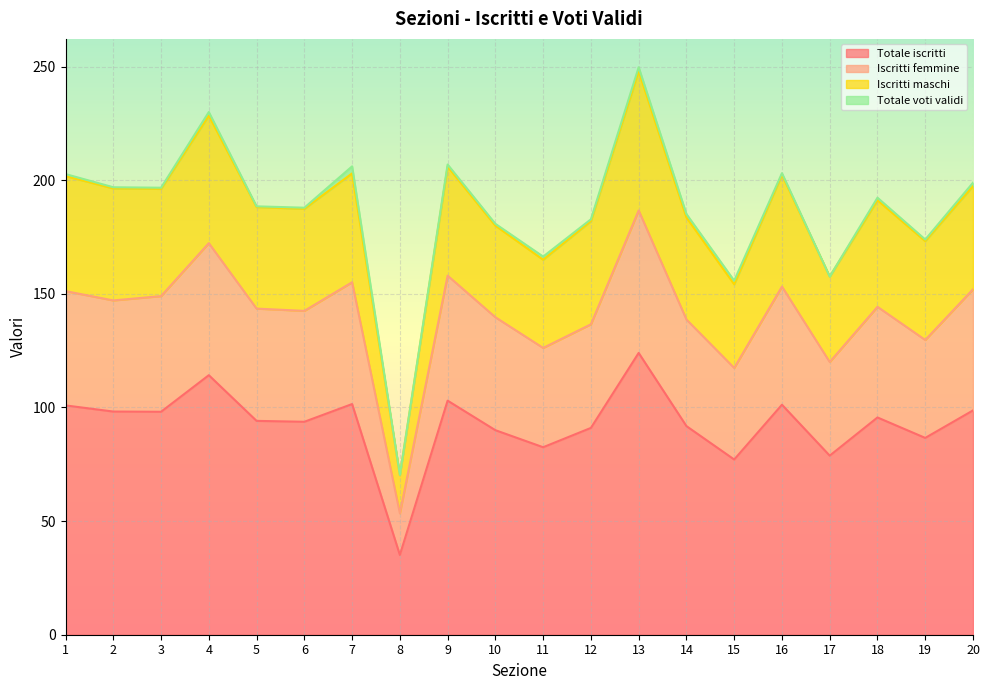

True or false: Iscritti femmine and Iscritti maschi intersect in this chart.

False